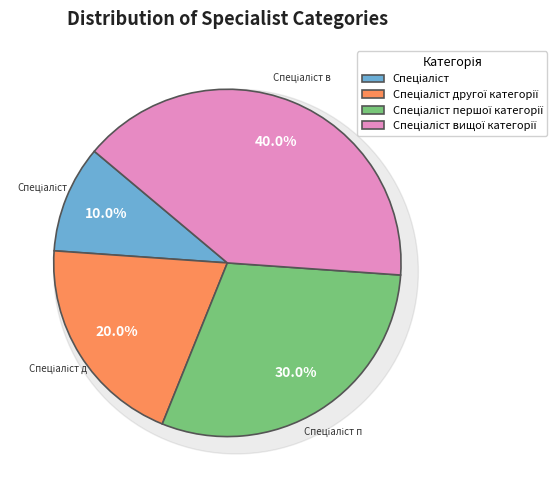

What percentage do Спеціаліст першої категорії and Спеціаліст together represent?

40.0%